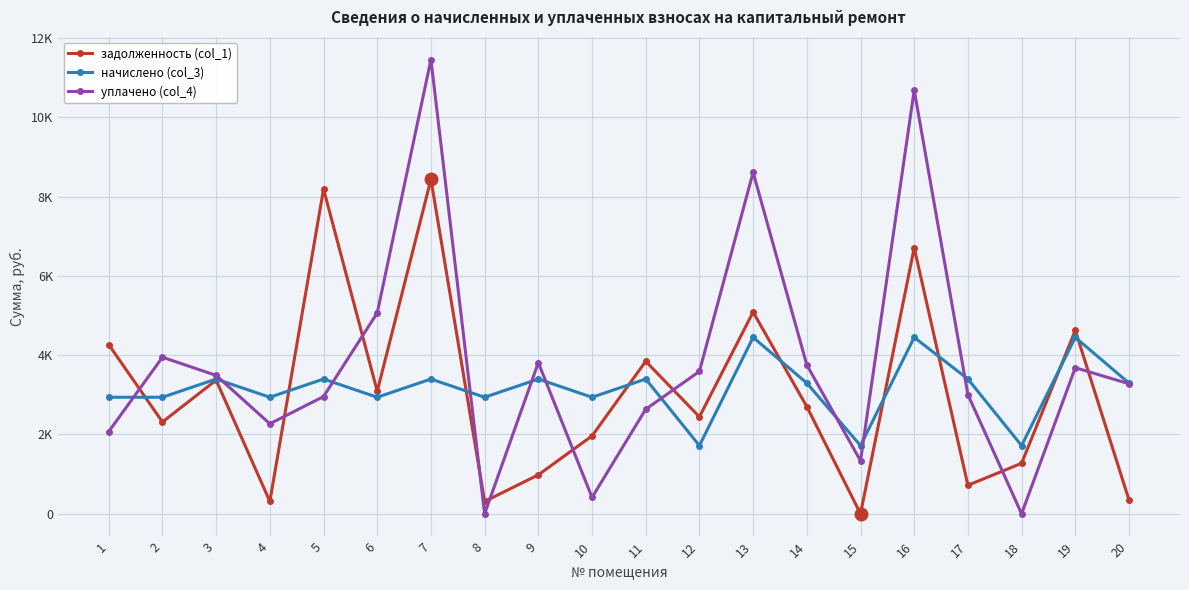

What is the sum of all начислено (col_3) values?

63128.9